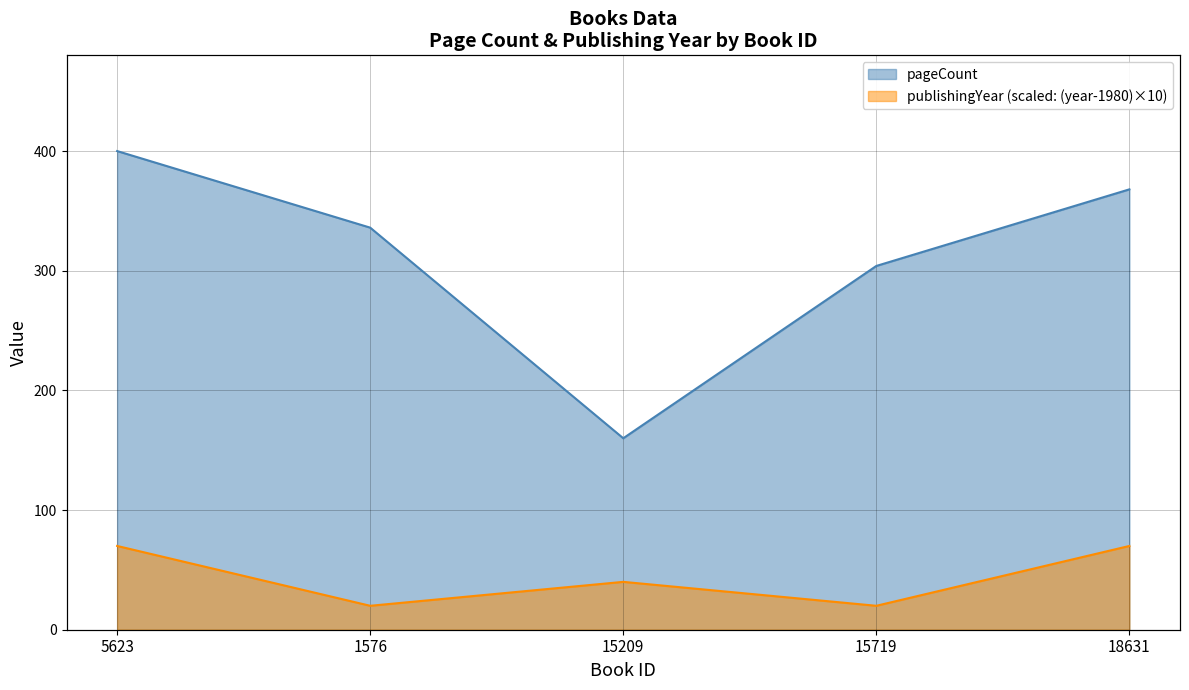

The value of pageCount at 5623 is 158. True or false?

False